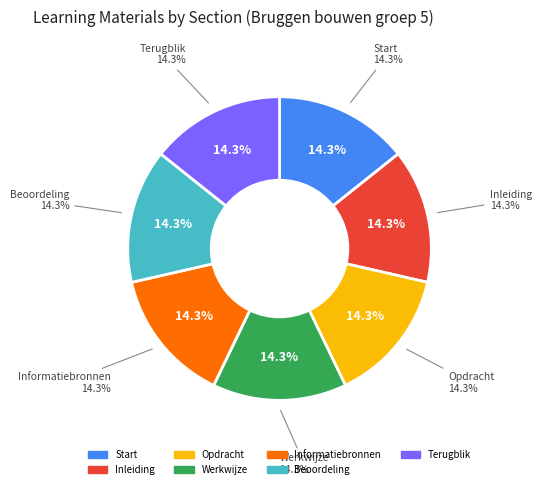

To the nearest percent, what percentage of the pie is Werkwijze?

14%